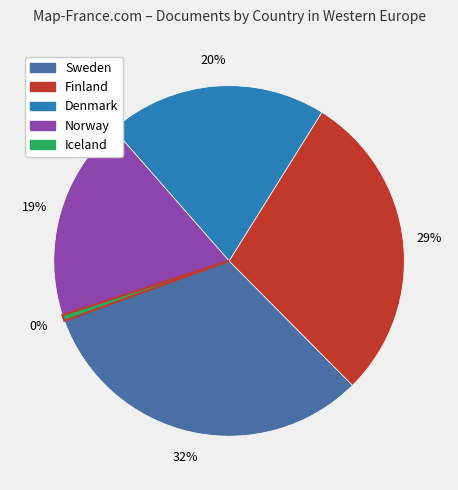

Count the number of slices in the pie.

5